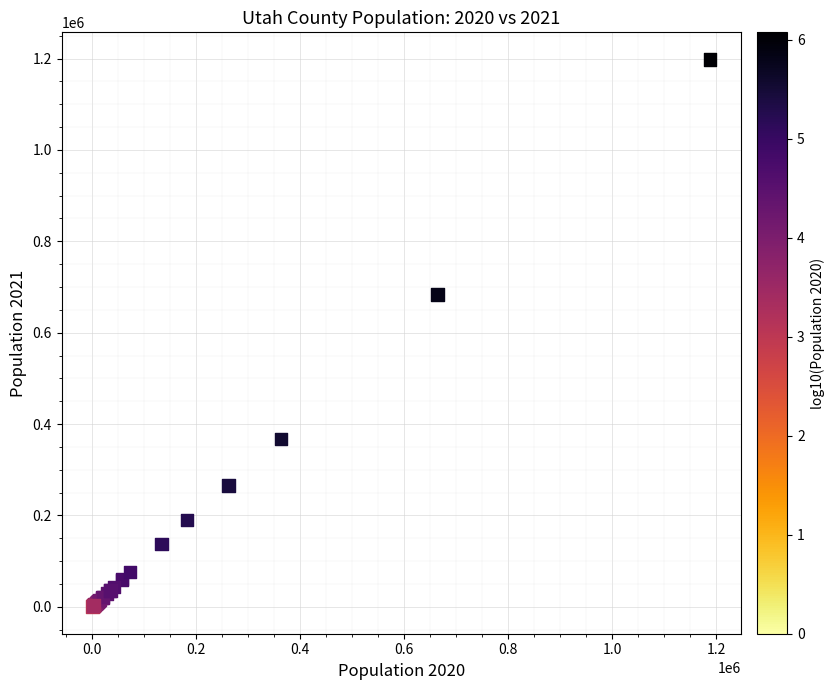

What Y value in the scatter plot is closest to 599256?

683625.0